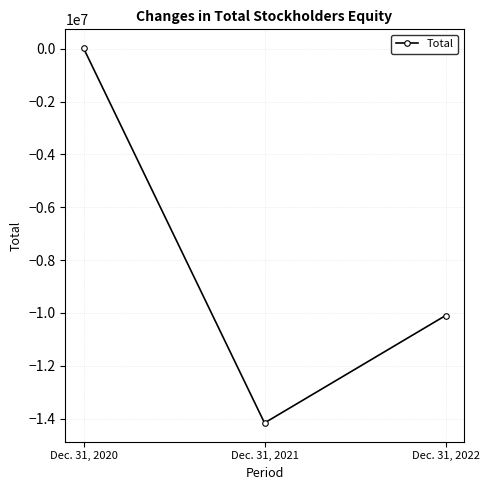

Reading left to right, transcribe all the data shown in this chart.

24239	-14167159	-10102193